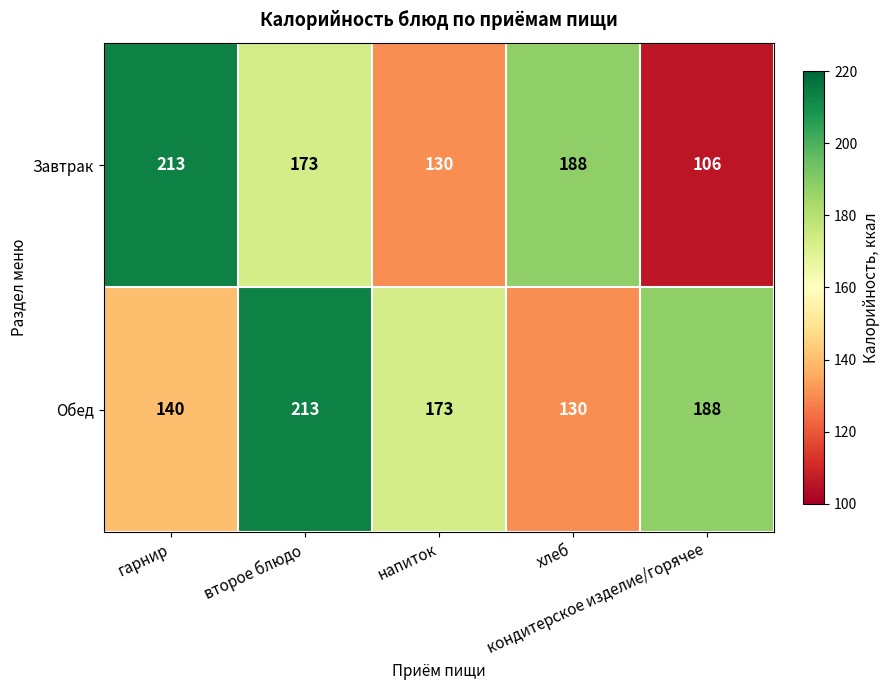

Which series has the largest total across all categories?

Обед